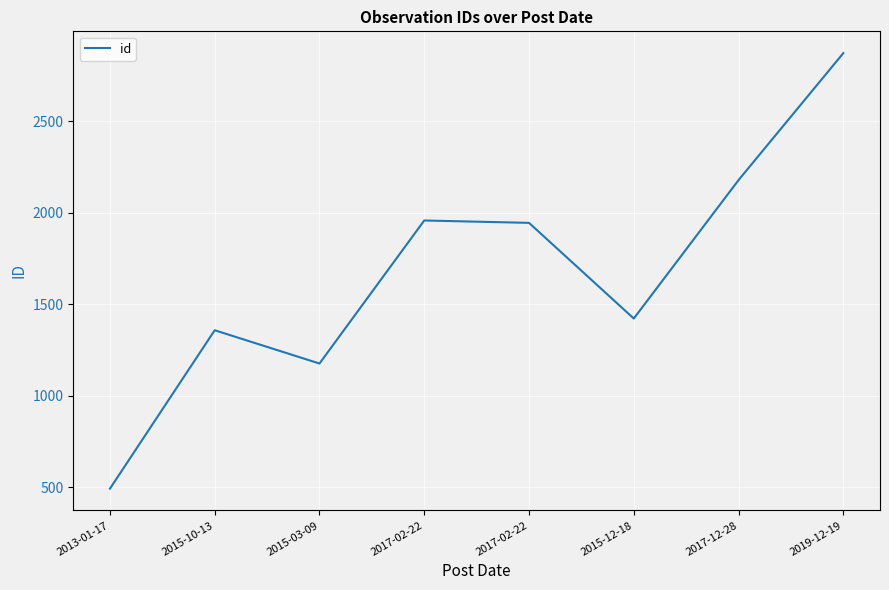

Count the number of categories in the chart.

8